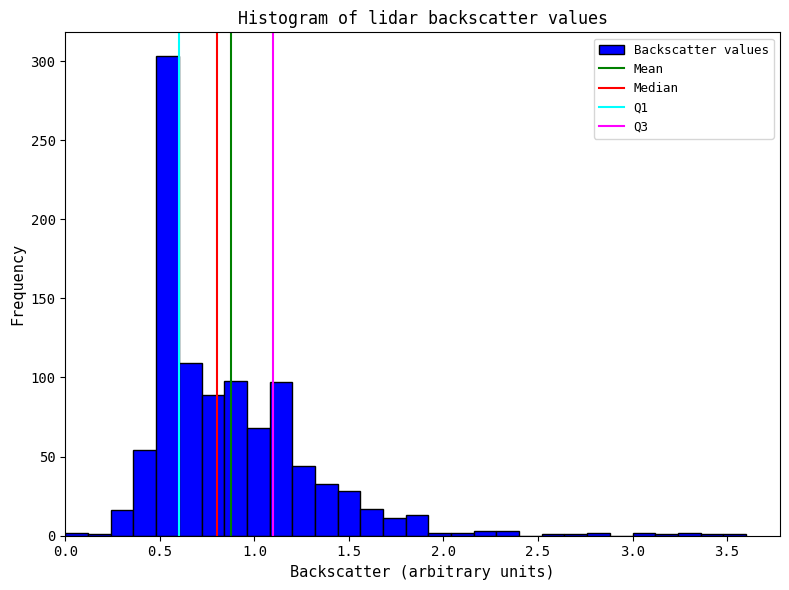

Around what value on the x-axis is the tallest bar? Give the approximate position of its centre, as read against the axis.

0.55